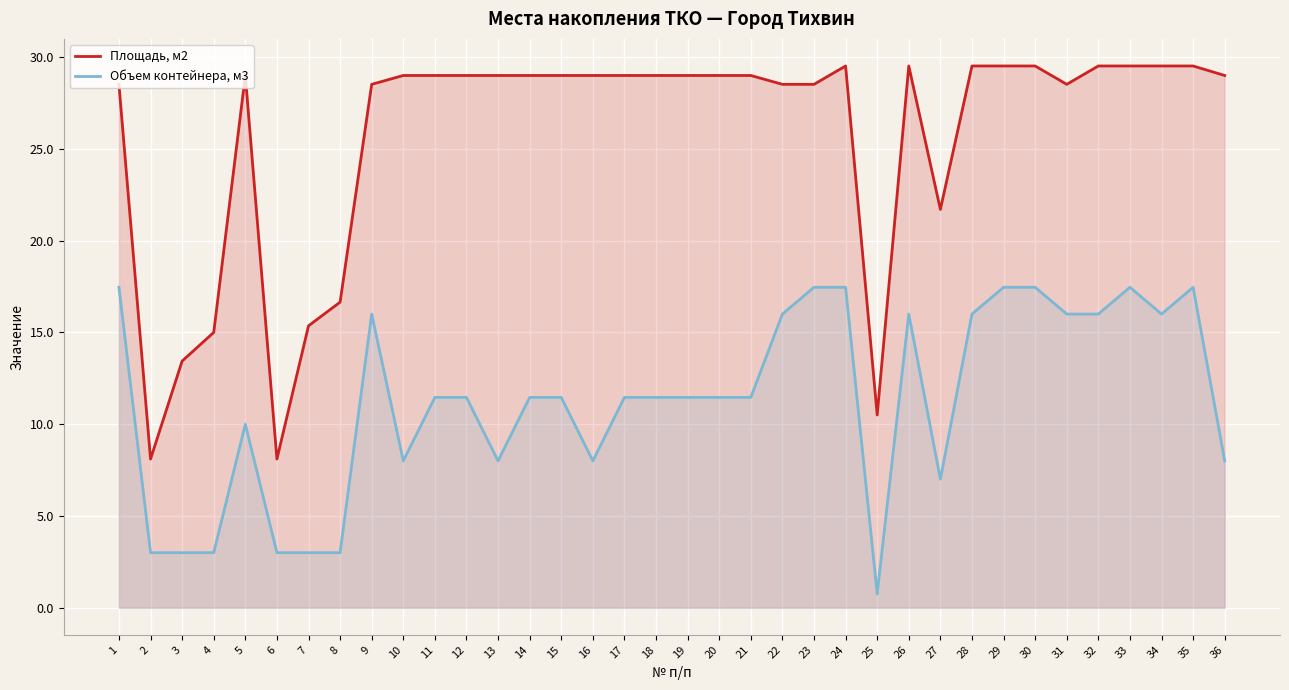

List the series in order of their overall mean, lowest first.

Объем контейнера, м3, Площадь, м2